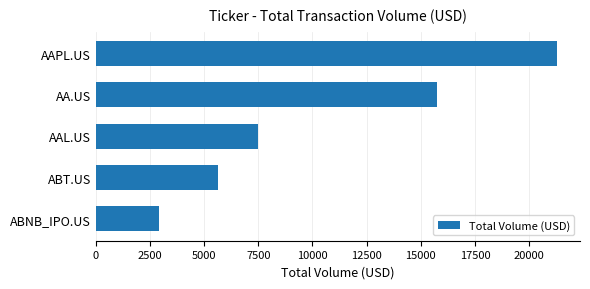

Reading bottom to top, what are all the values shown in this chart?

2910.6	5655.0	7501.7	15762.3	21273.7